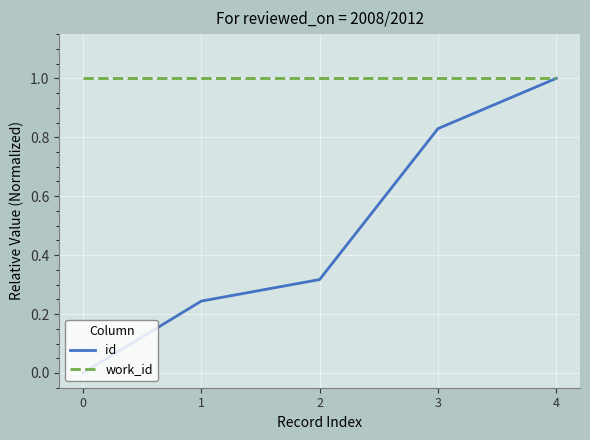

Which series has the largest range (max minus min)?

id